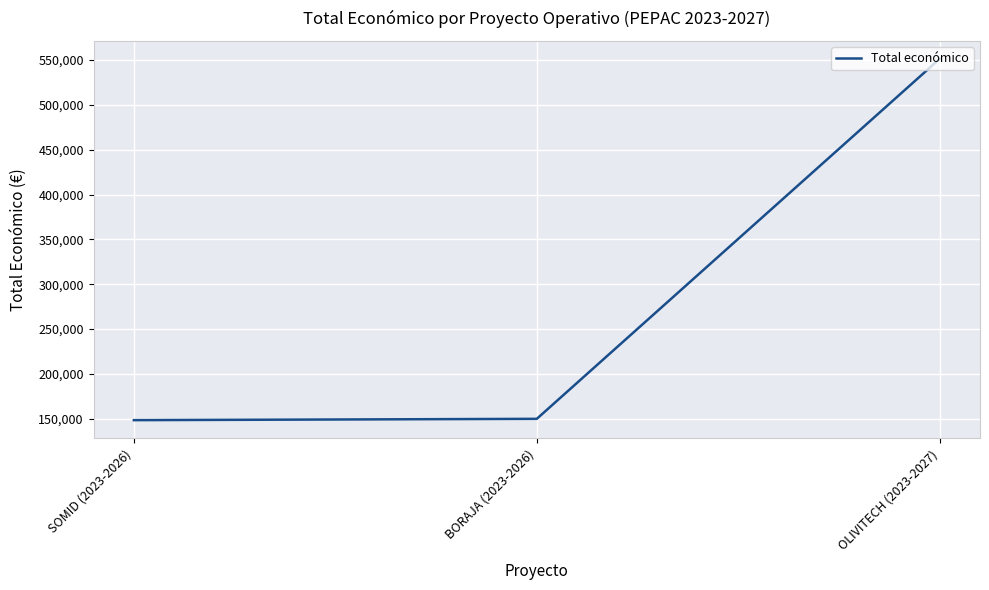

Is it true that the value at OLIVITECH (2023-2027) is 551196?

True